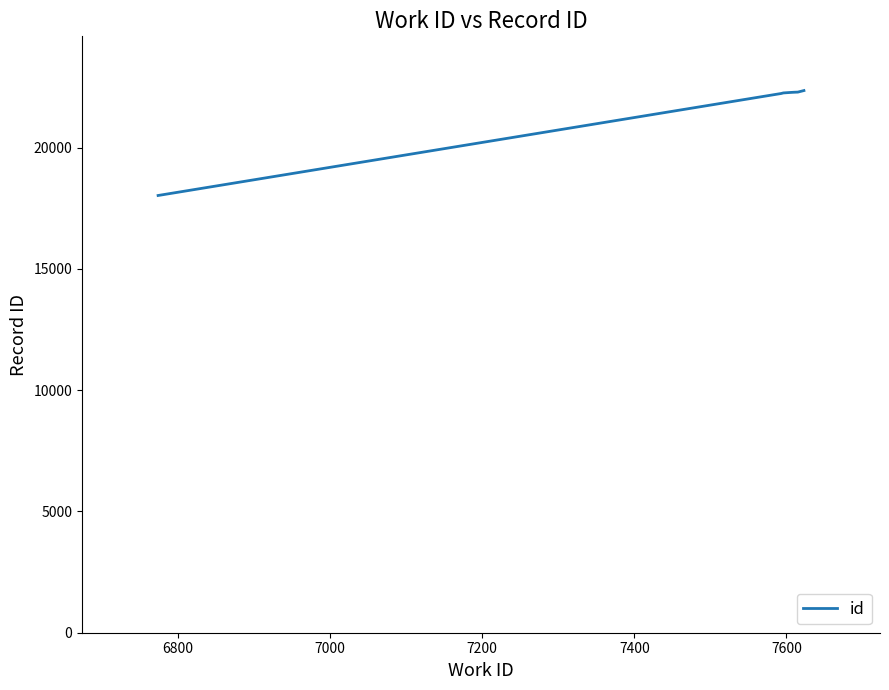

What is the smallest value displayed?

18028